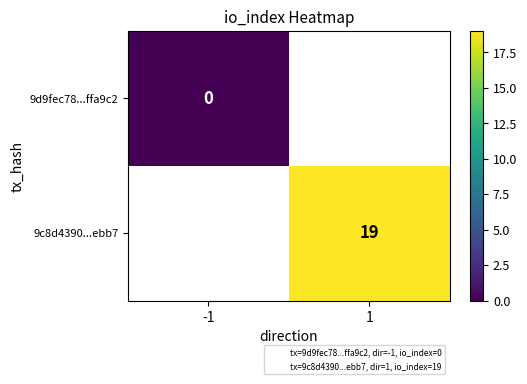

At how many categories does at least one series exceed 13?

1